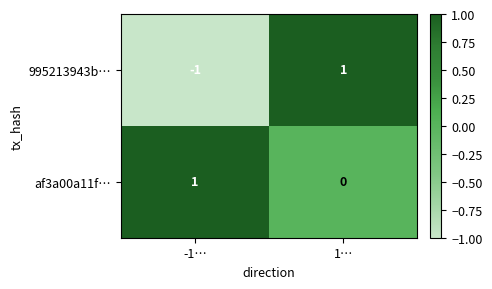

Which series has the widest spread of values?

995213943b…